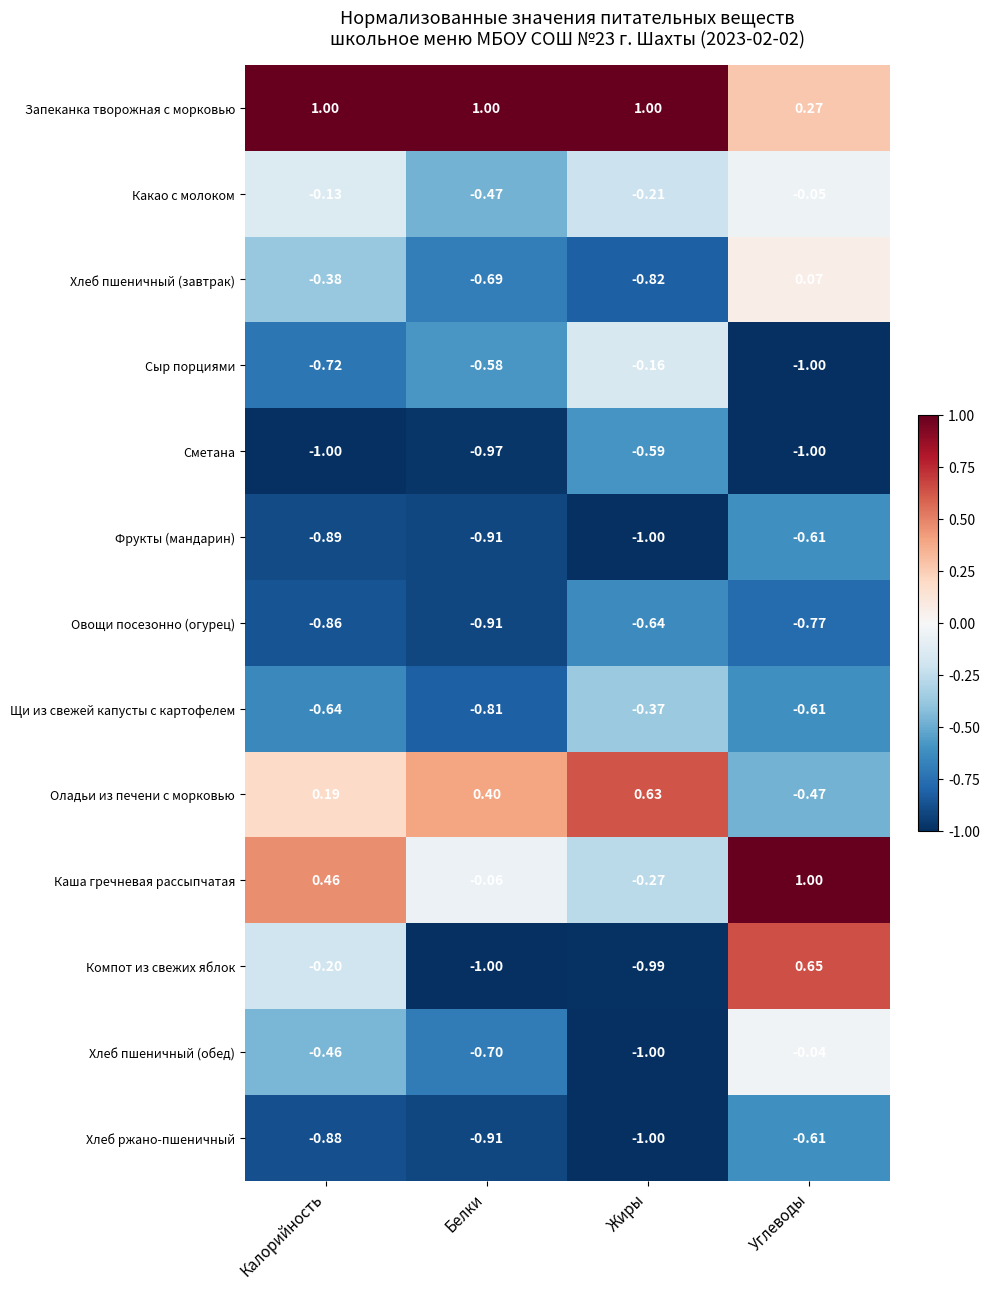

At which label is Сыр порциями closest to 0?

Жиры